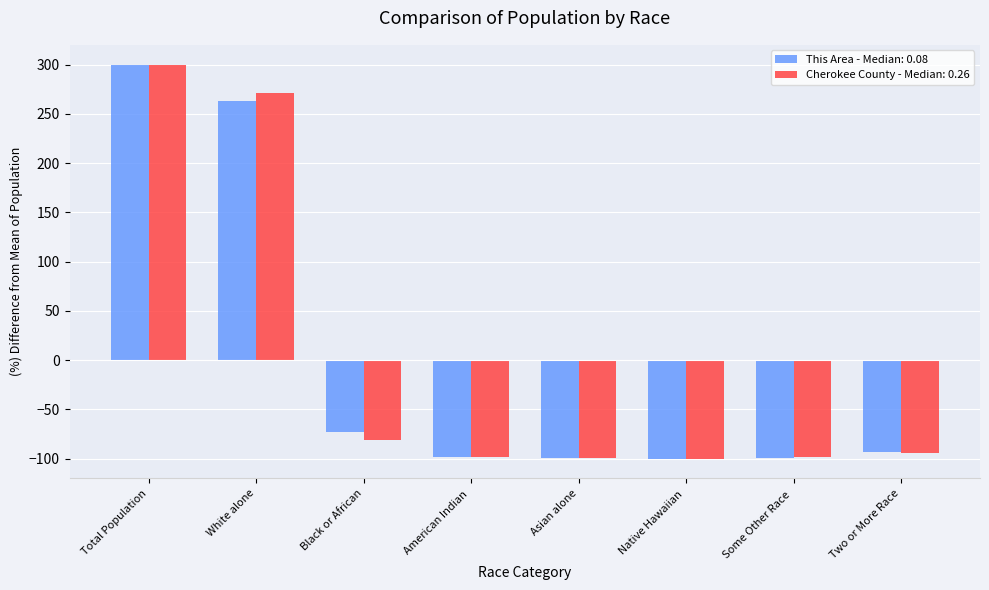

What is the difference between the Cherokee County - Median: 0.26 values at White alone and Some Other Race ?

368.7